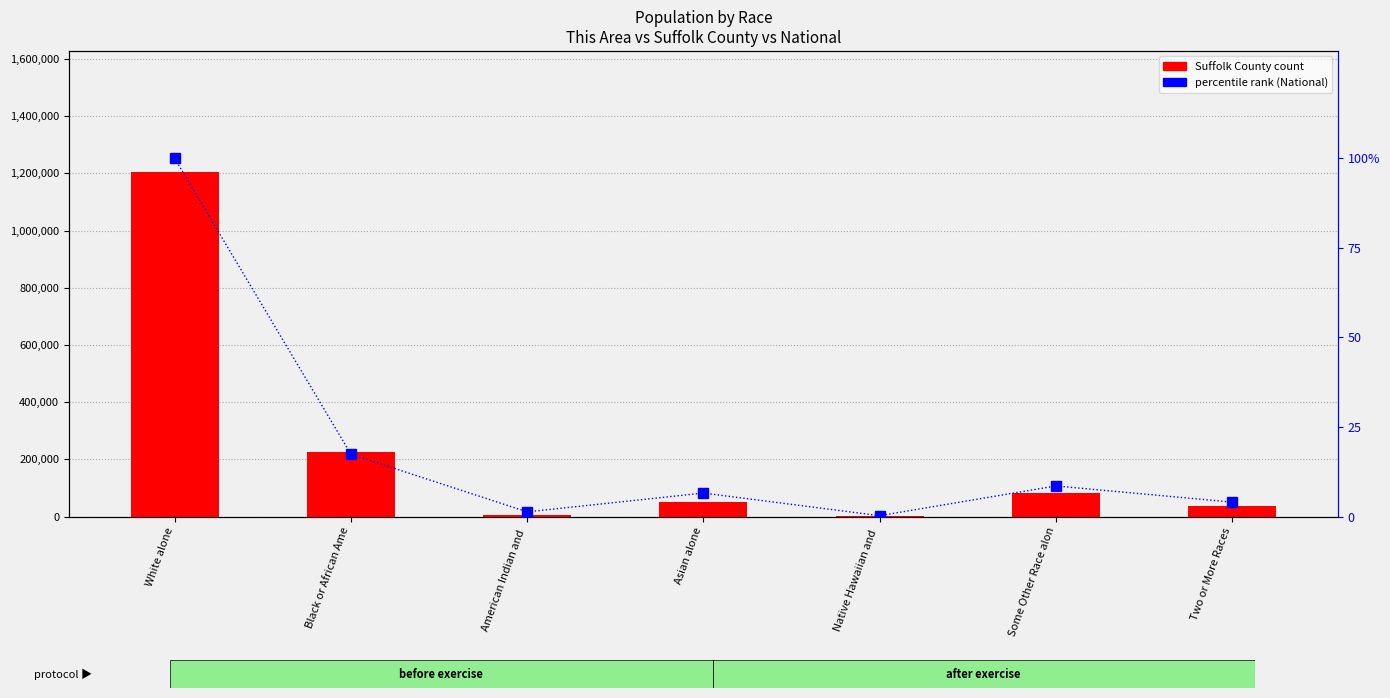

List the labels in order of Suffolk County value, smallest first.

Native Hawaiian and , American Indian and , Two or More Races, Asian alone, Some Other Race alon, Black or African Ame, White alone